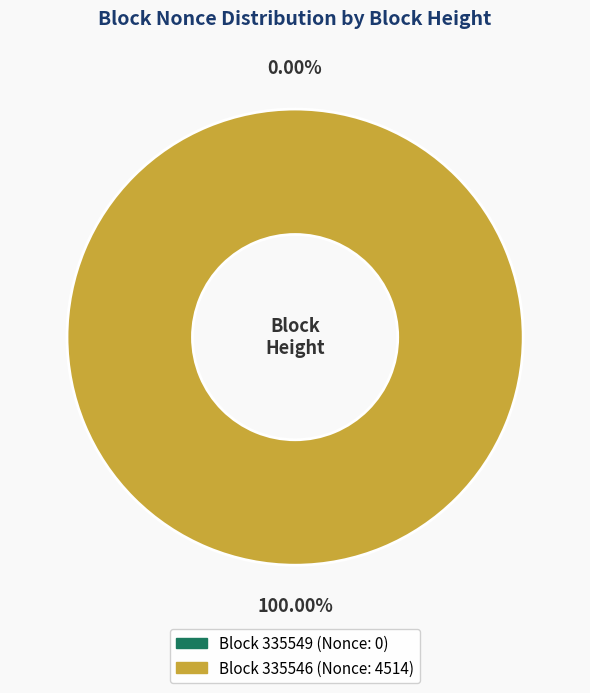

What is the largest slice in the pie chart?

335546